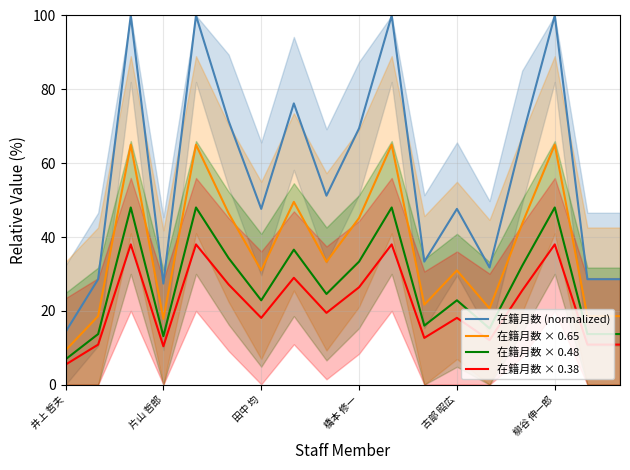

What is the label of the 9th point from the left?

8